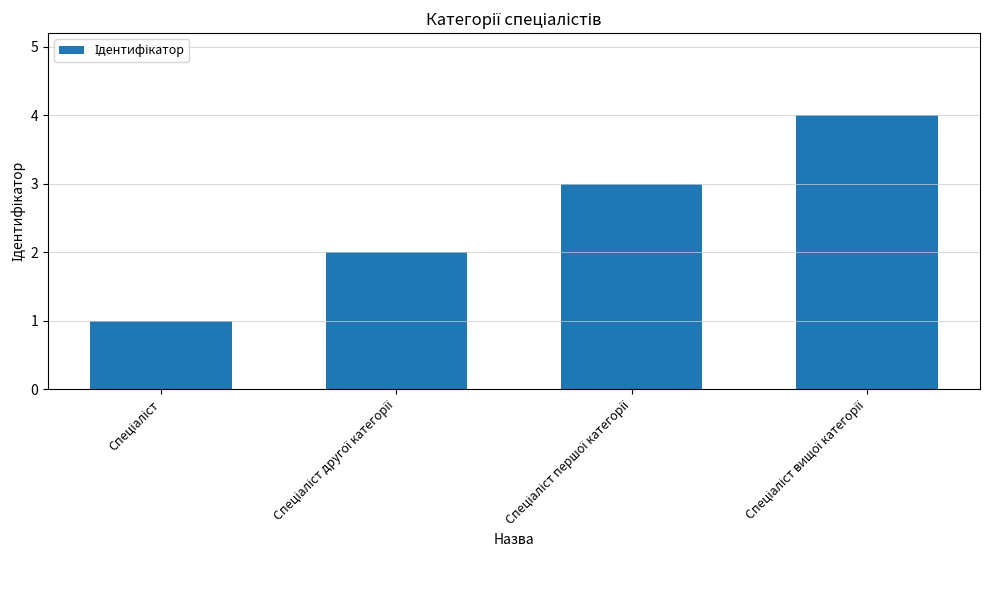

What is the maximum value shown in the chart?

4